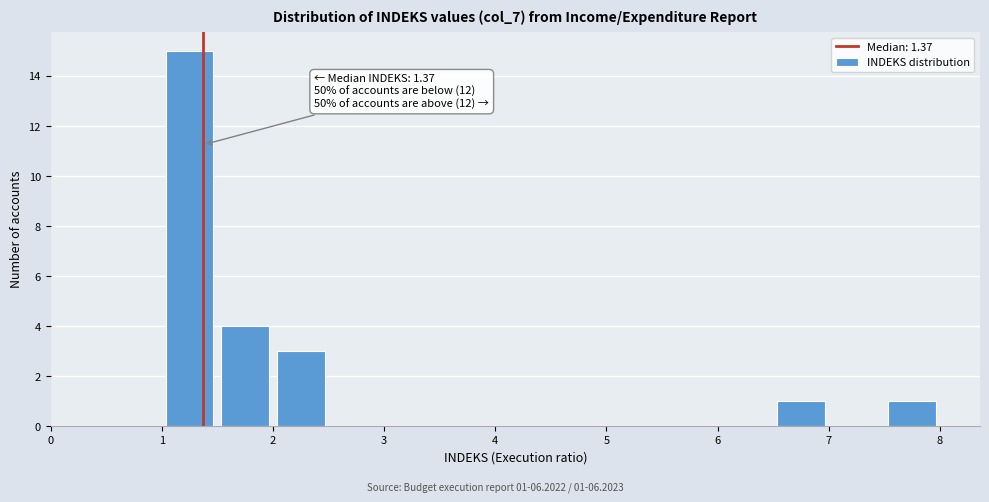

Over which range of the x-axis is the bar tallest?

1.0 to 1.5